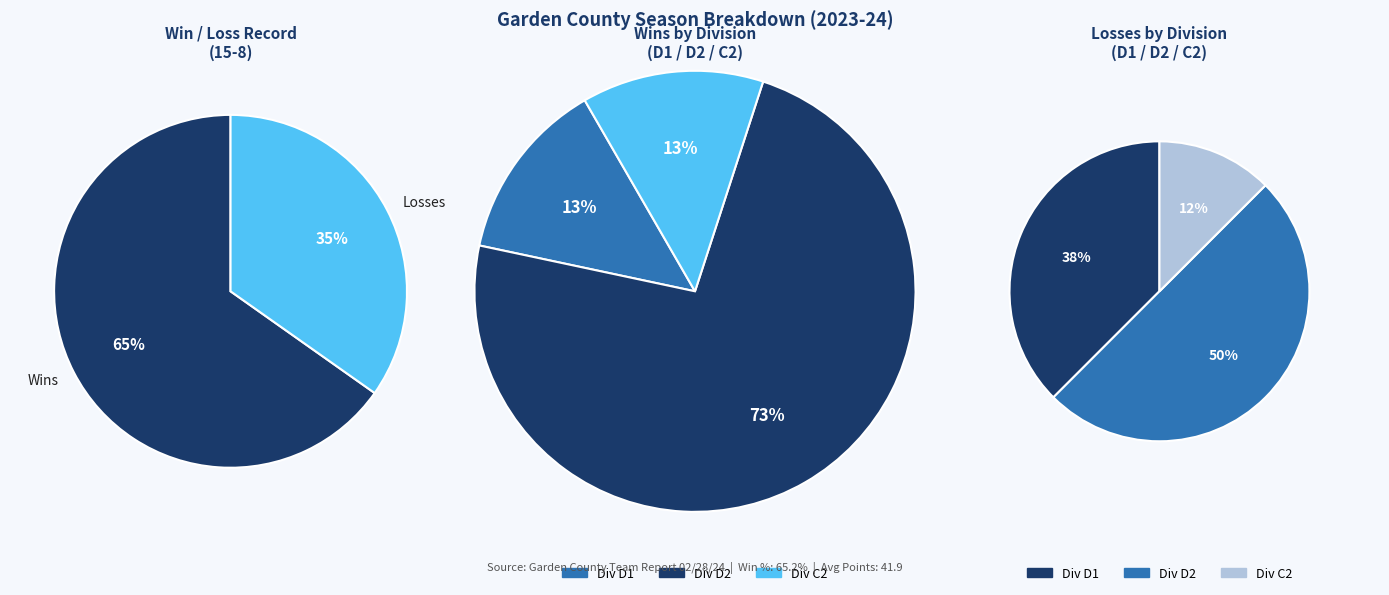

Which has a higher value, W or L?

W